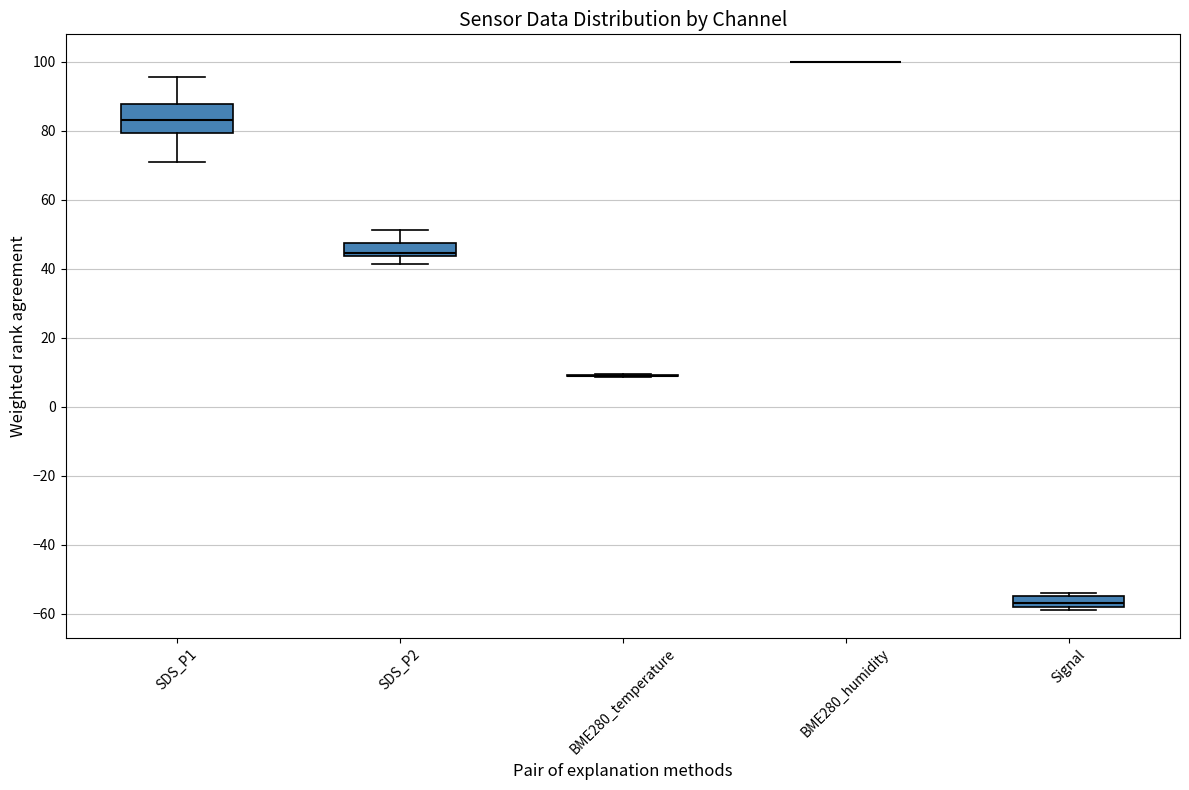

Reading left to right, read every box against the y-axis: the position of its median line, the range the box covers, and the ends of its whiskers. The values are not printed on the chart, so give them approximately, as read against the axis.

SDS_P1: median 84, box 80 to 88, whiskers 70 to 96
SDS_P2: median 44 (just above the box's lower edge), box 44 to 48, whiskers 42 to 52
BME280_temperature: box collapsed to a line at 8, whiskers 8 to 10
BME280_humidity: box collapsed to a line at 100, whiskers 100 to 100
Signal: median -56, box -58 to -54, whiskers -58 (just below the box's lower edge) to -54 (just above the box's upper edge)